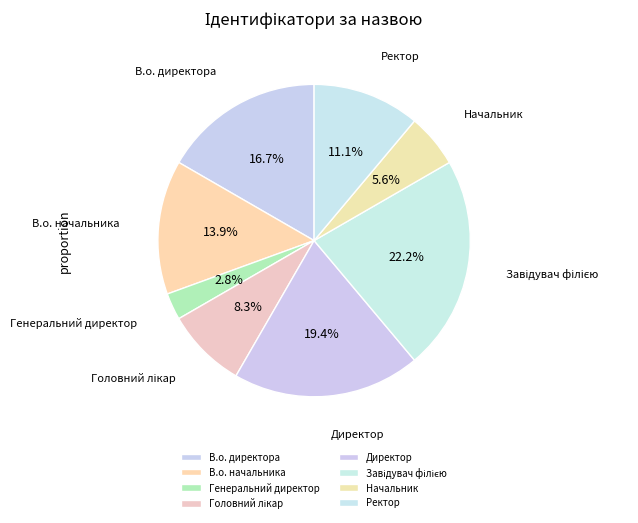

Does В.о. начальника account for over 50% of the chart?

No